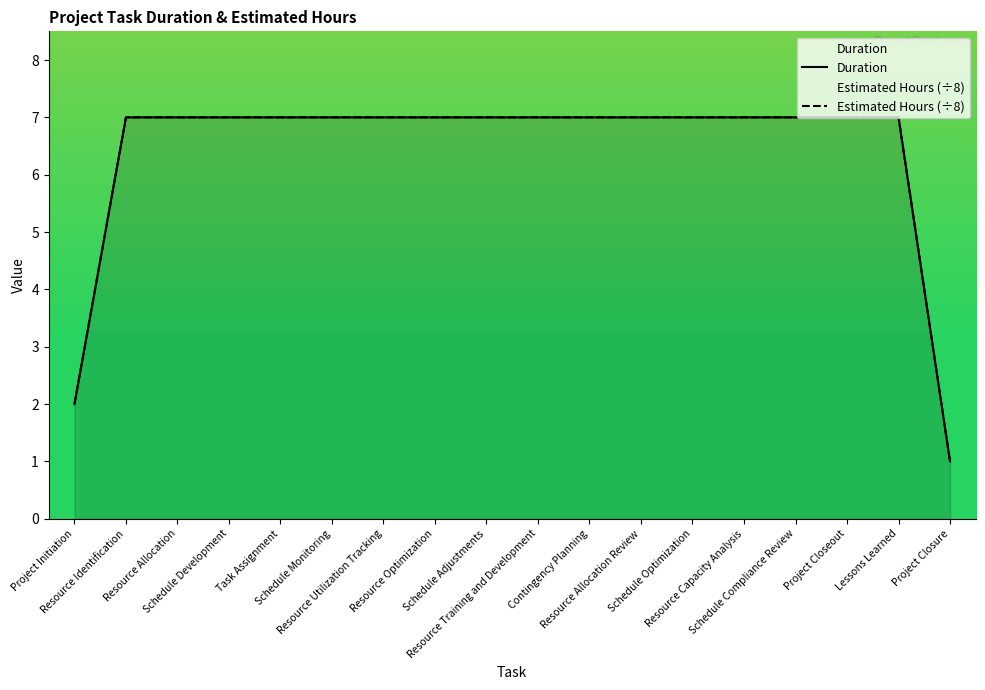

What is the value of the Duration point at the 1st from the left?

2